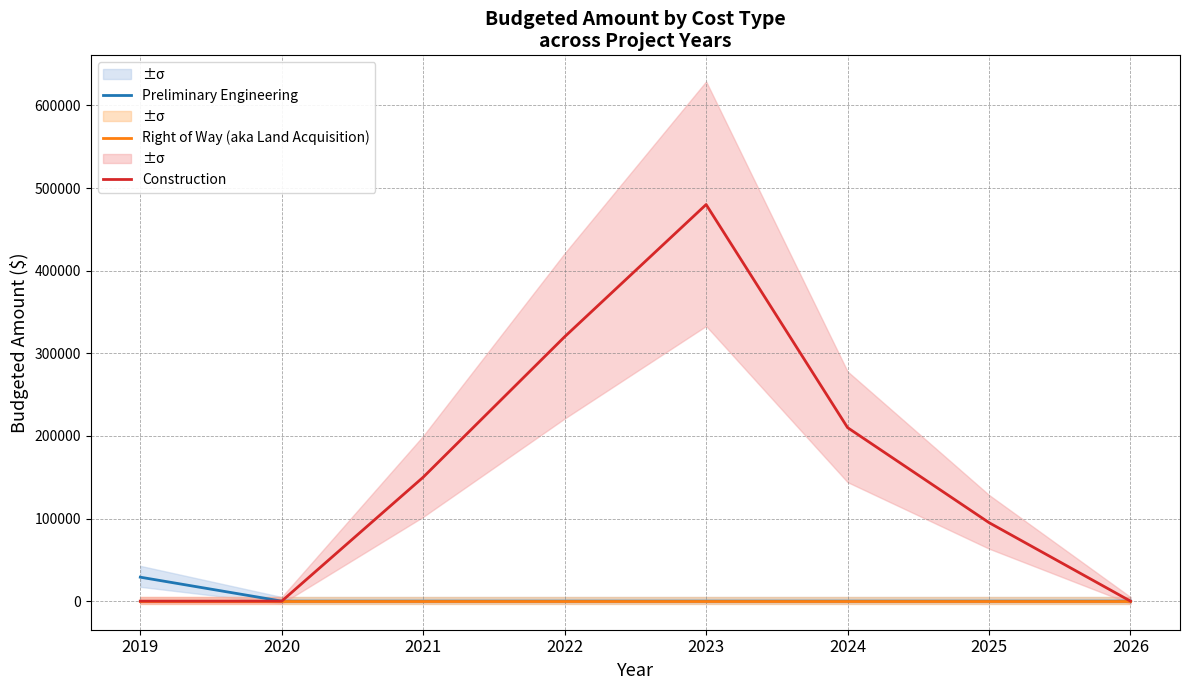

True or false: Right of Way (aka Land Acquisition) and Construction intersect in this chart.

False